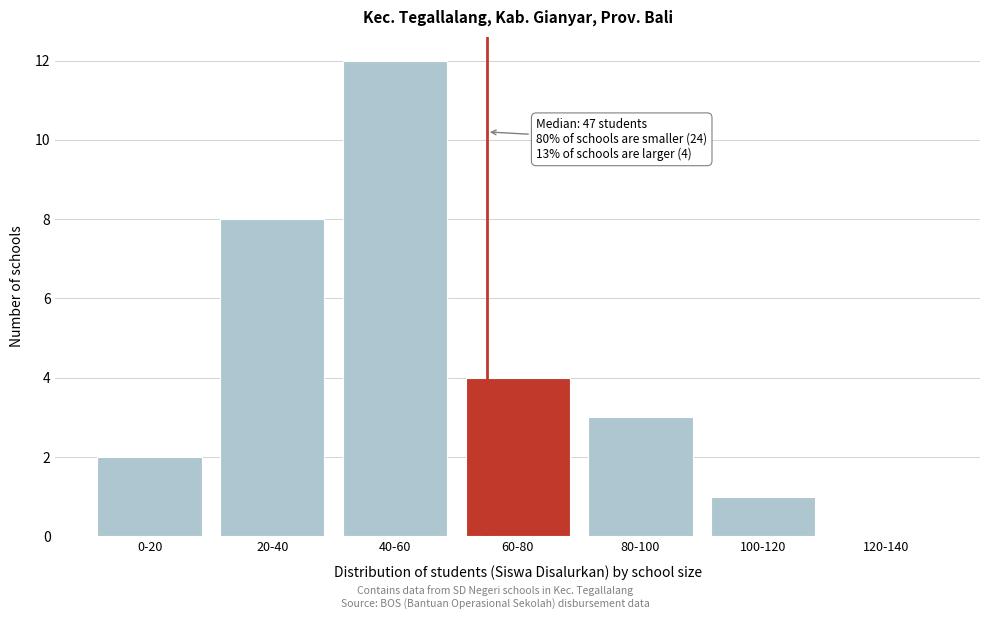

Reading right to left, transcribe all the data shown in this chart.

120-140=0	100-120=1	80-100=3	60-80=4	40-60=12	20-40=8	0-20=2